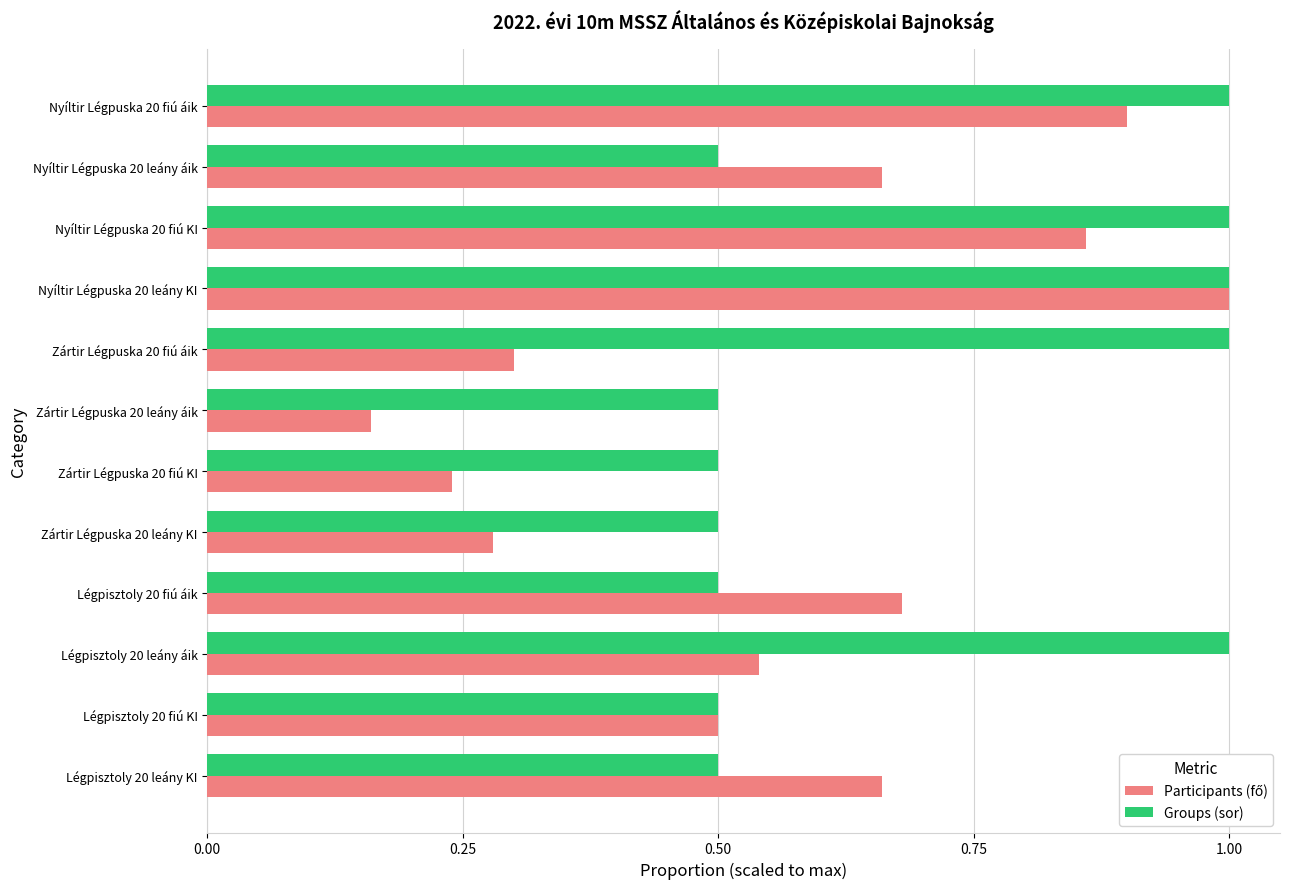

How many Groups (sor) values are between 0 and 1?

12